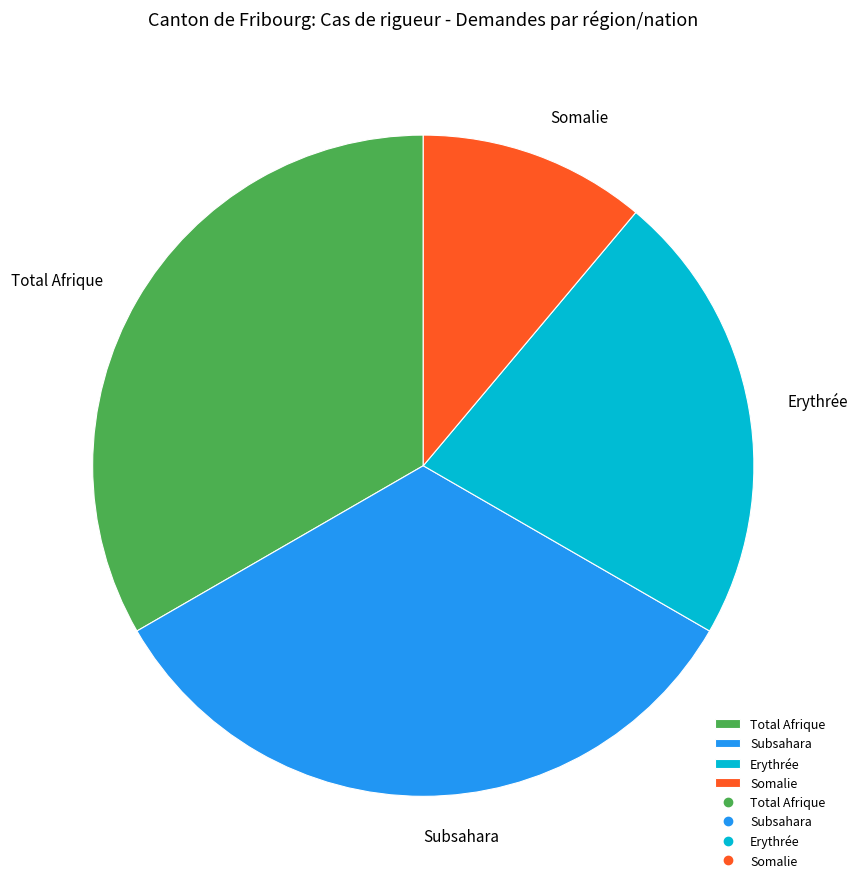

What is the smallest slice in the pie chart?

Somalie